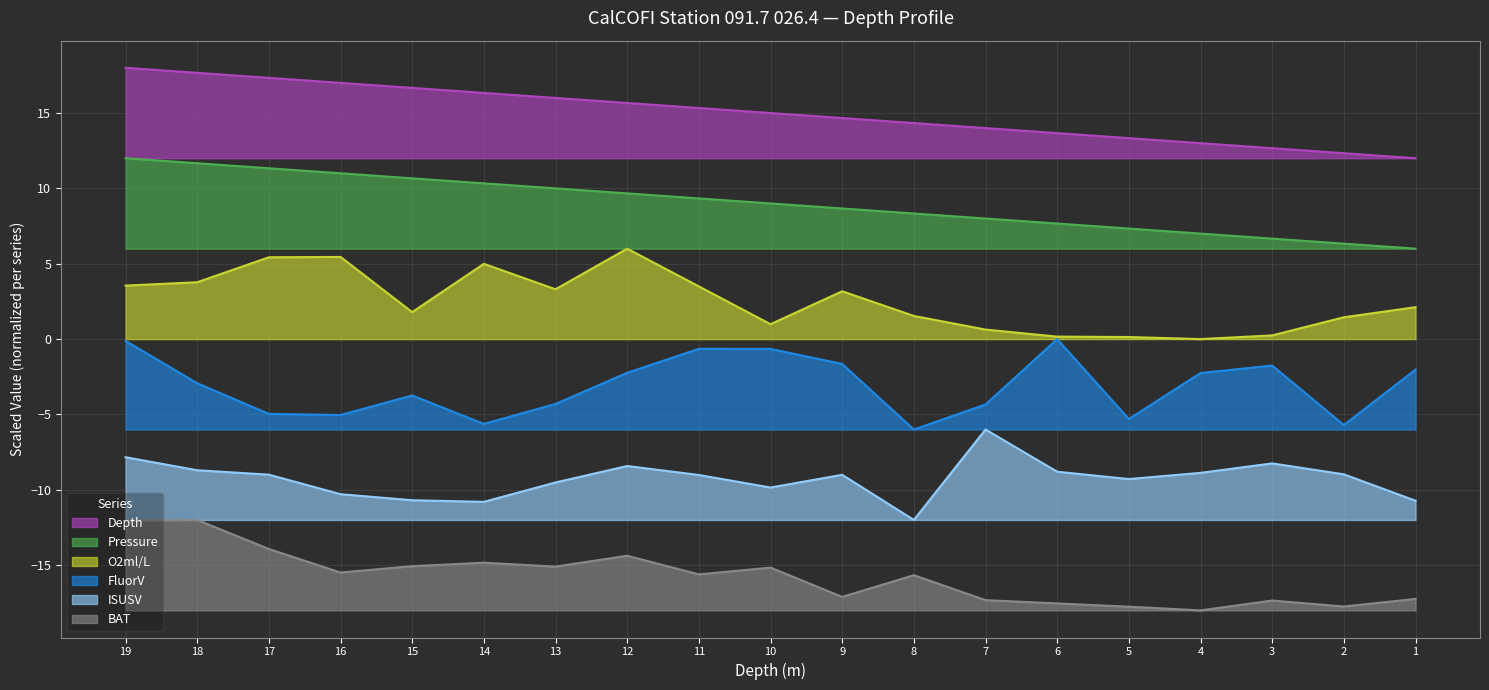

How many data points in BAT are less than -15?

14